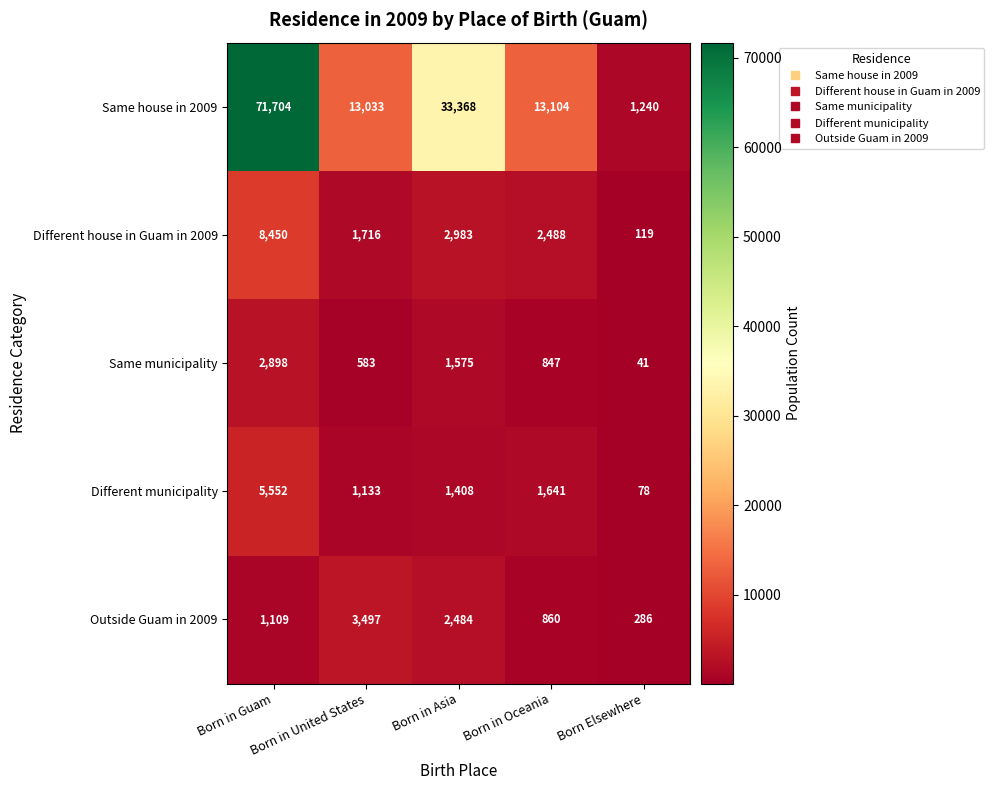

Rank the series at Born Elsewhere from lowest to highest value.

Same municipality, Different municipality, Different house in Guam in 2009, Outside Guam in 2009, Same house in 2009